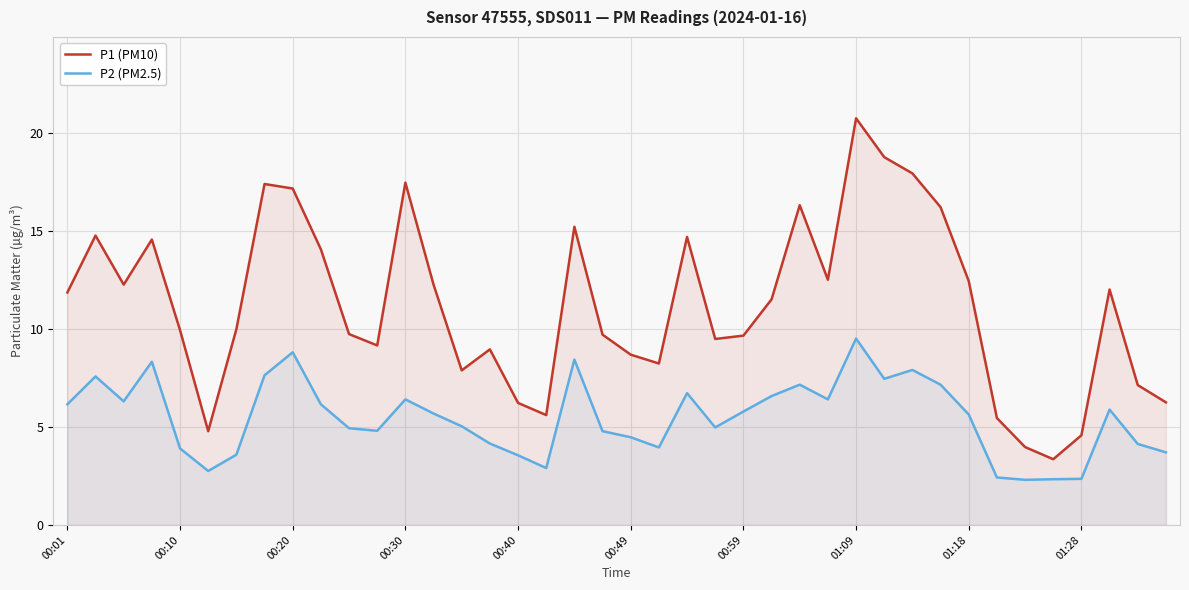

What is the minimum value shown in the chart?

2.3